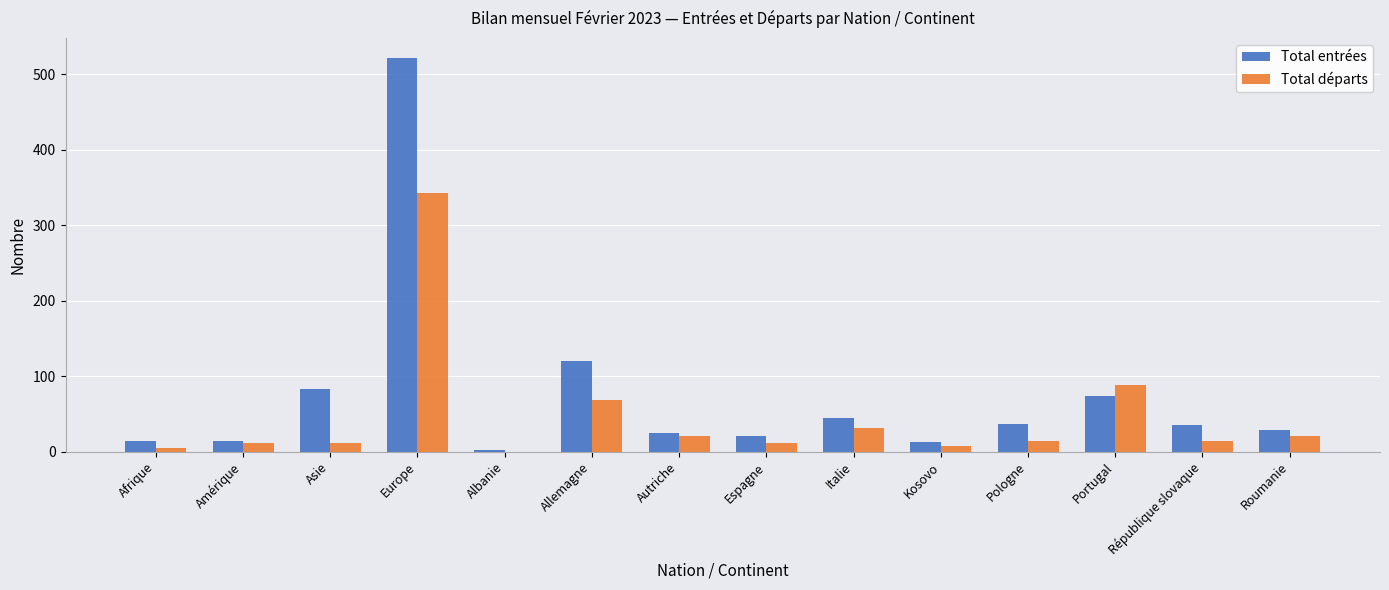

Is the value of Total entrées at Pologne greater than the value of Total départs at Allemagne?

No